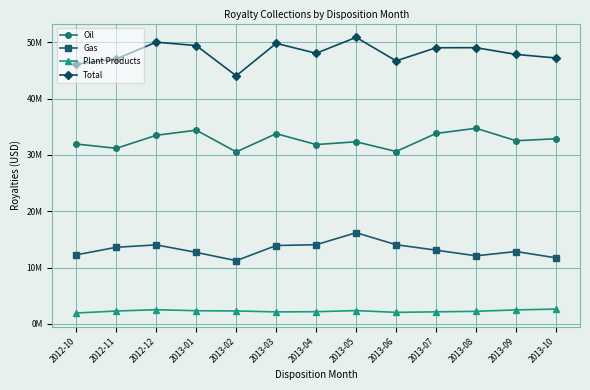

What are all the series names shown in the legend?

Oil, Gas, Plant Products, Total